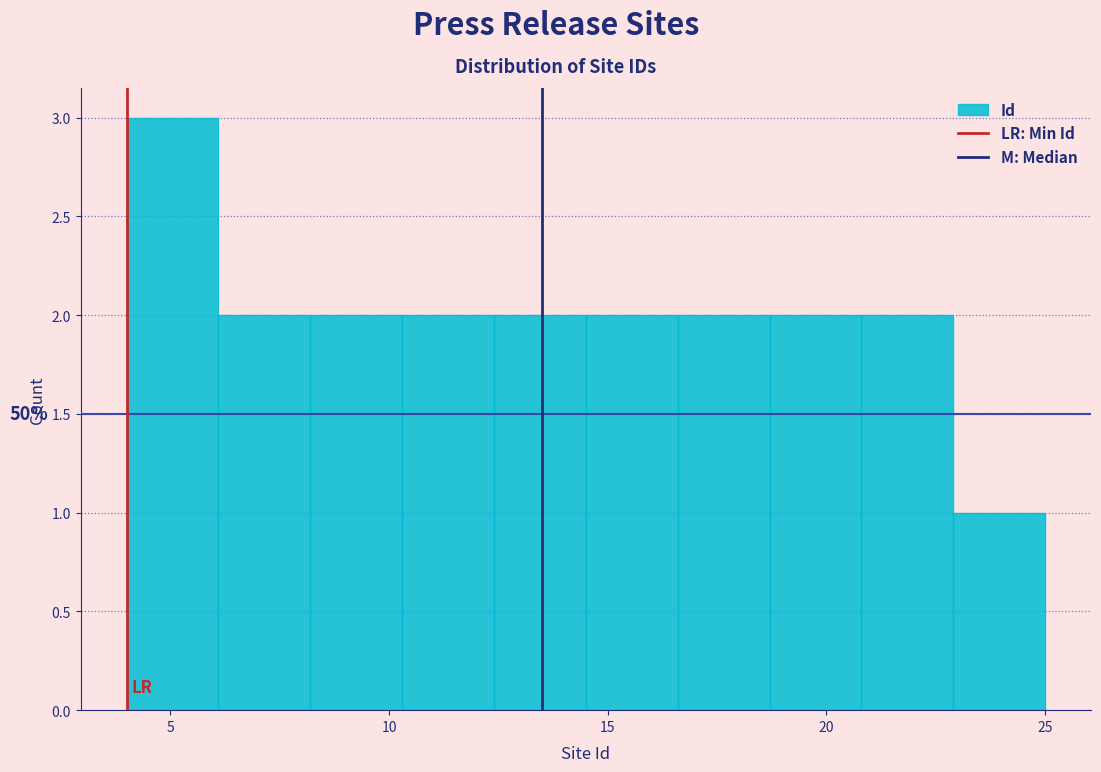

Which range on the x-axis has the tallest bar?

4.0 to 6.1